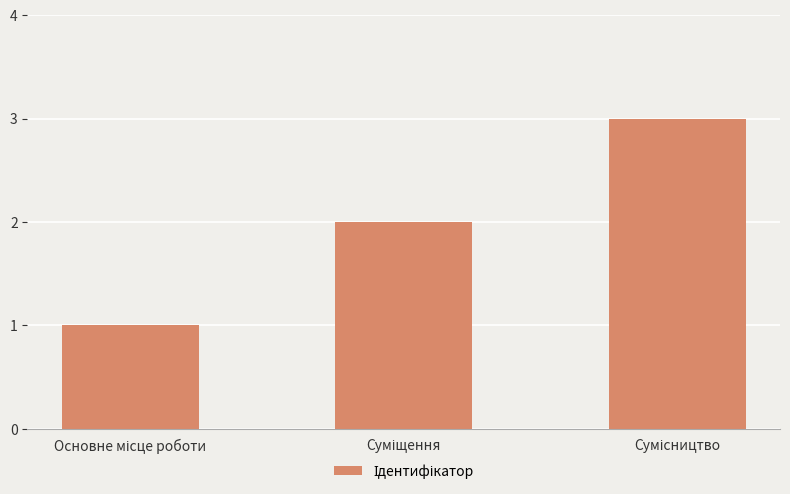

What is the maximum value shown in the chart?

3